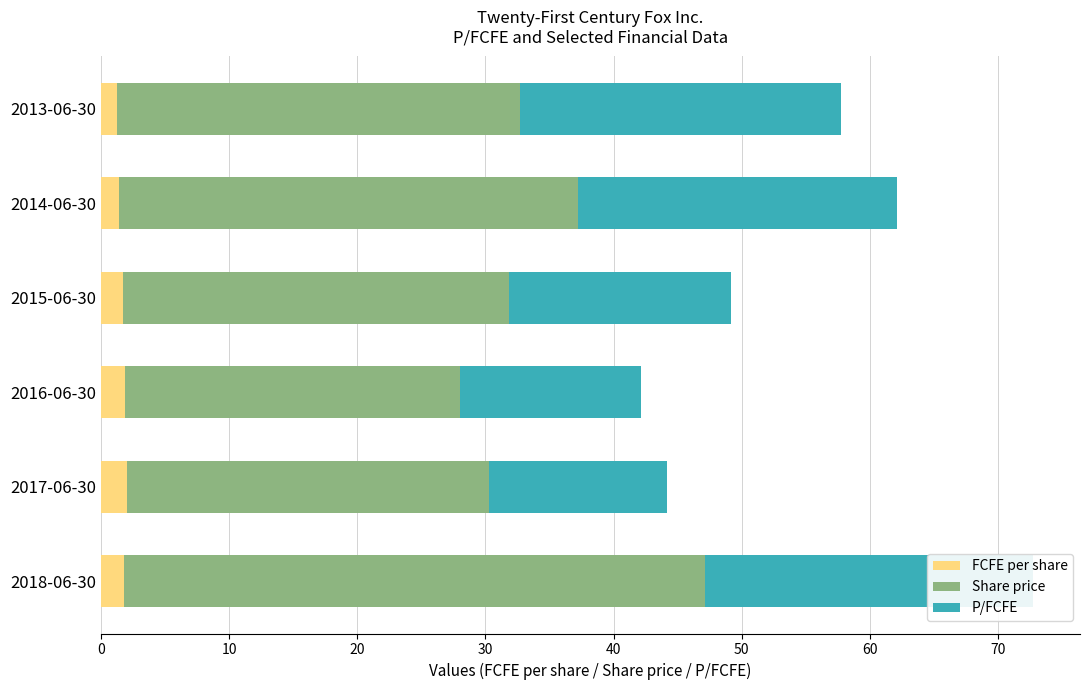

How many values in the P/FCFE series exceed 24?

3